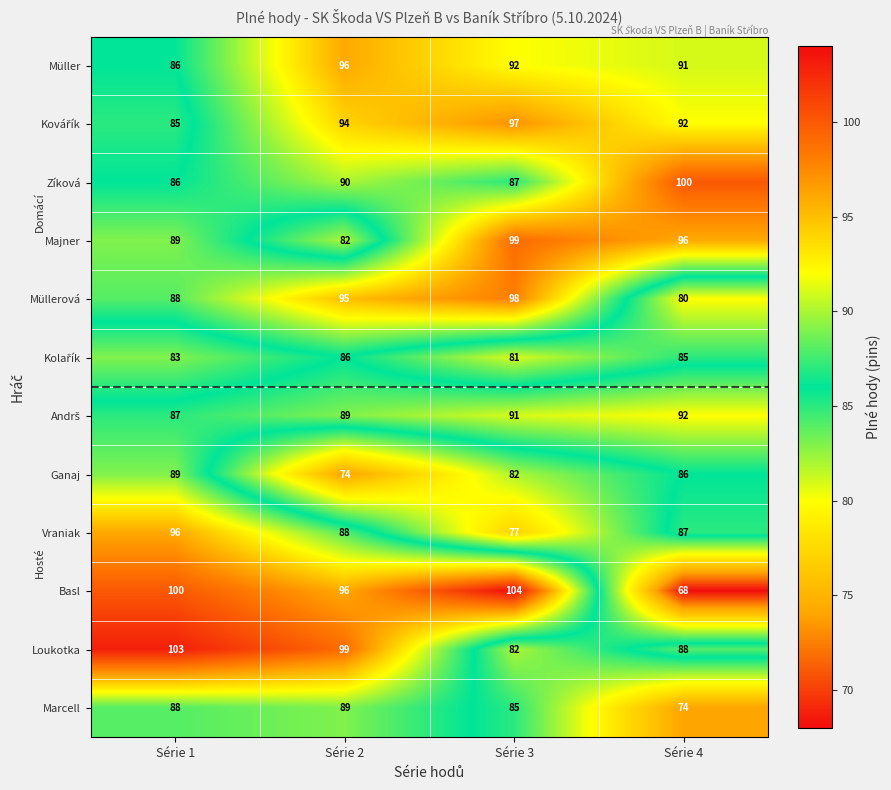

How many categories are shown in the chart?

4